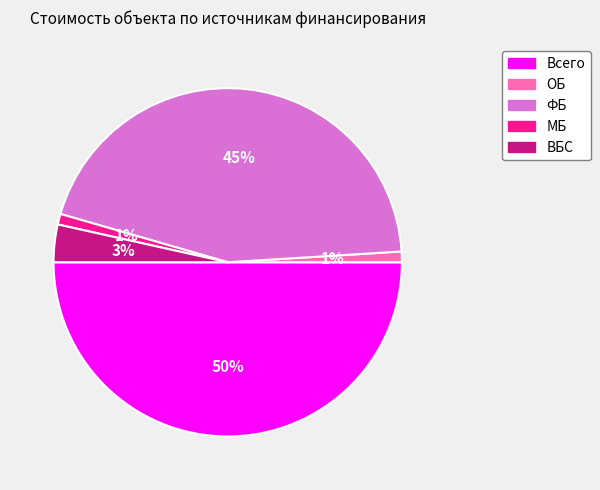

How many slices are in this pie chart?

5